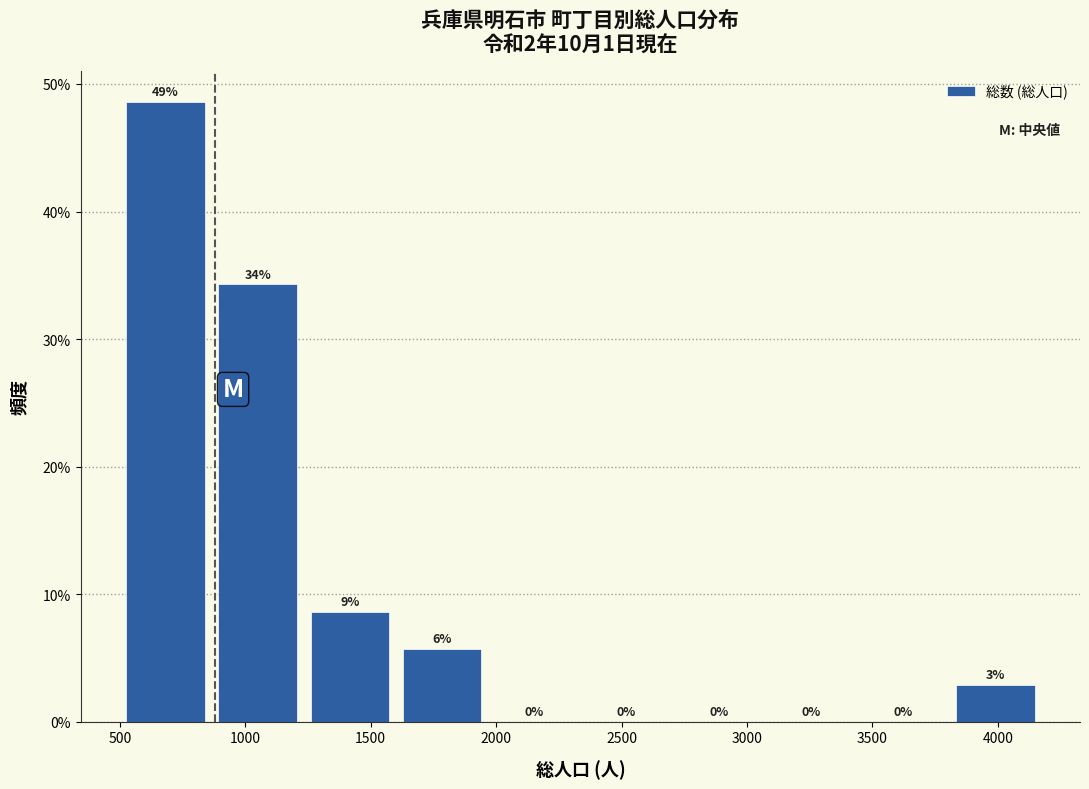

Which range on the x-axis has the tallest bar?

500 to 850